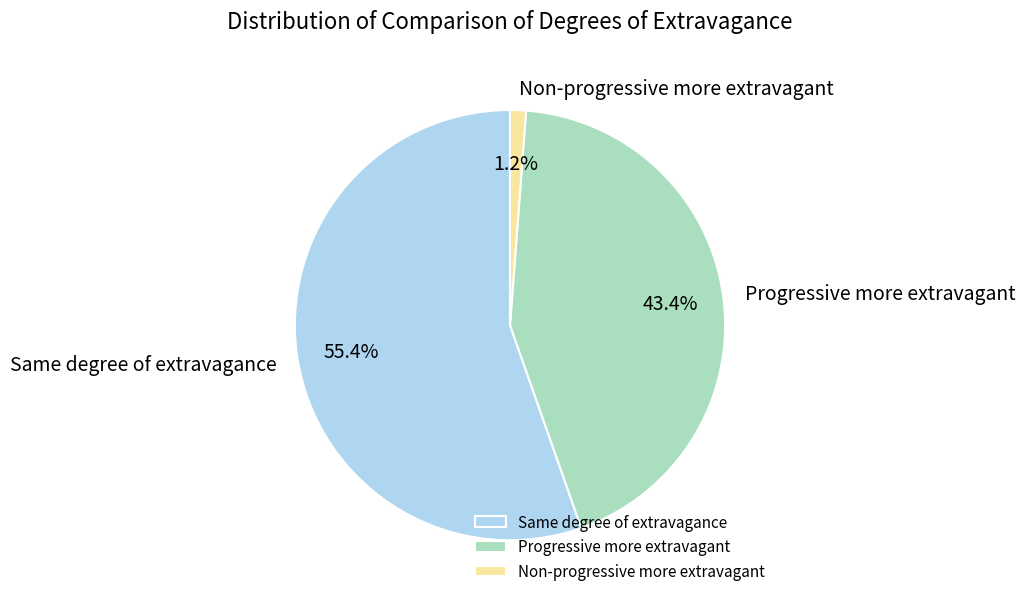

Which has a higher value, Progressive more extravagant or Non-progressive more extravagant?

Progressive more extravagant